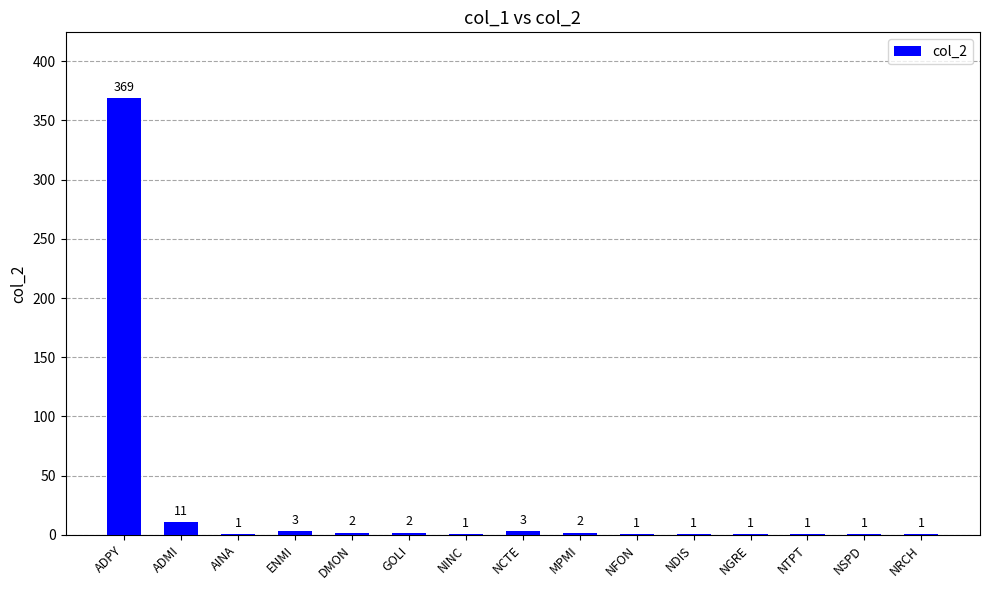

Reading right to left, what are all the values shown in this chart?

NRCH=1	NSPD=1	NTPT=1	NGRE=1	NDIS=1	NFON=1	MPMI=2	NCTE=3	NINC=1	GOLI=2	DMON=2	ENMI=3	AINA=1	ADMI=11	ADPY=369